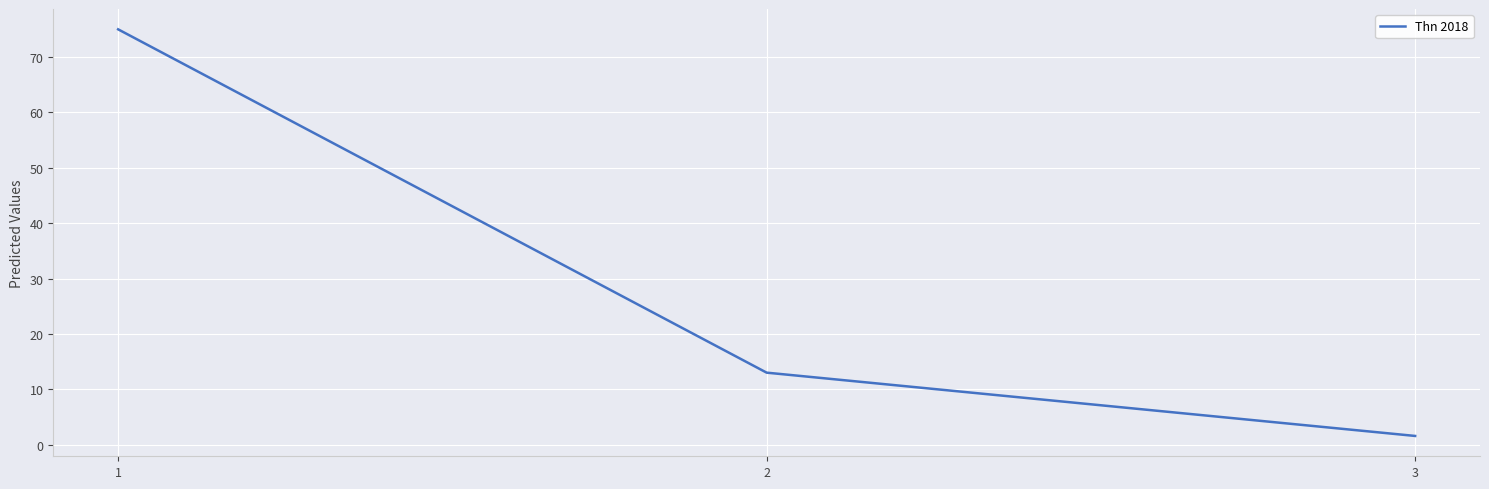

How many lines are shown in the chart?

1